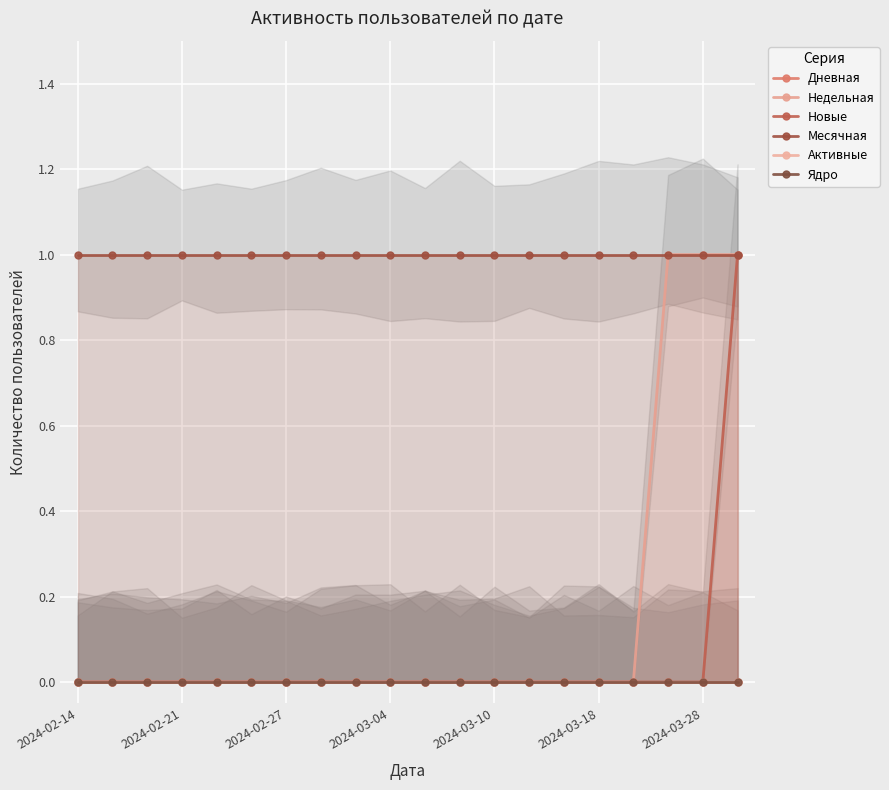

True or false: Ядро has a value of 0 at 2024-03-04.

True